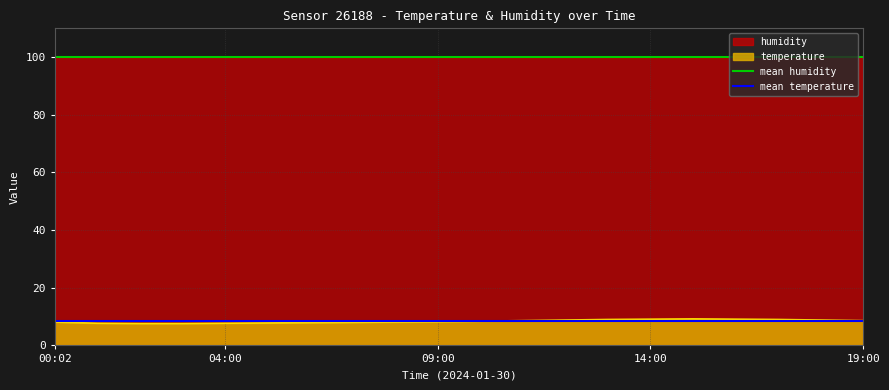

The value of temperature at 04:00 is 7.7. True or false?

True